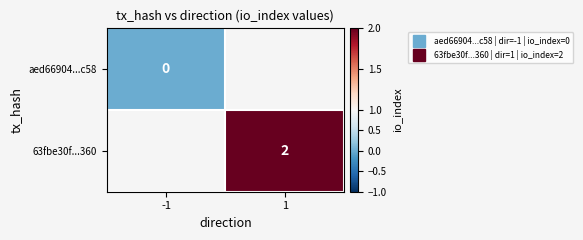

The value of aed66904...c58 at -1 is 0.0. True or false?

True